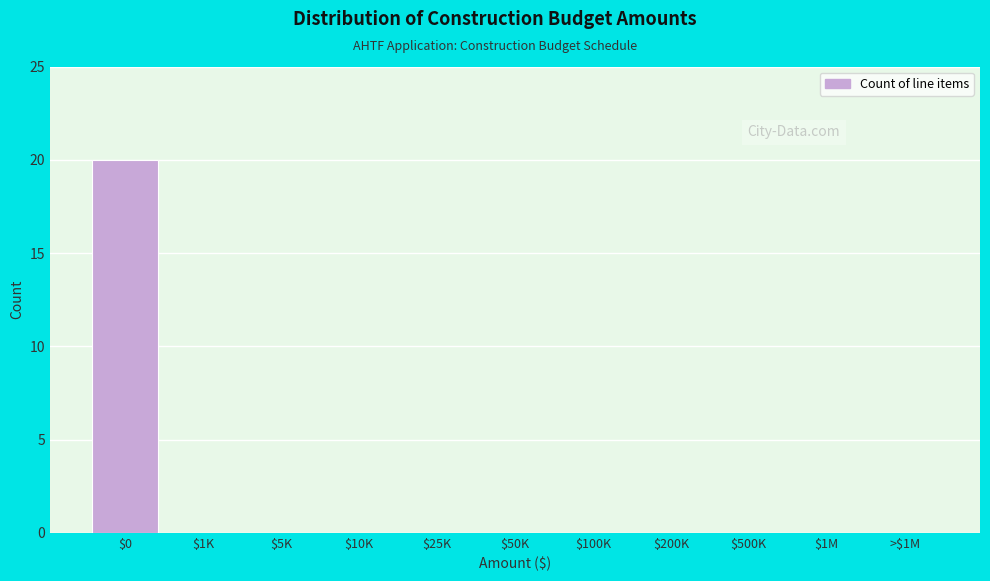

The value at $1M is -14. True or false?

False